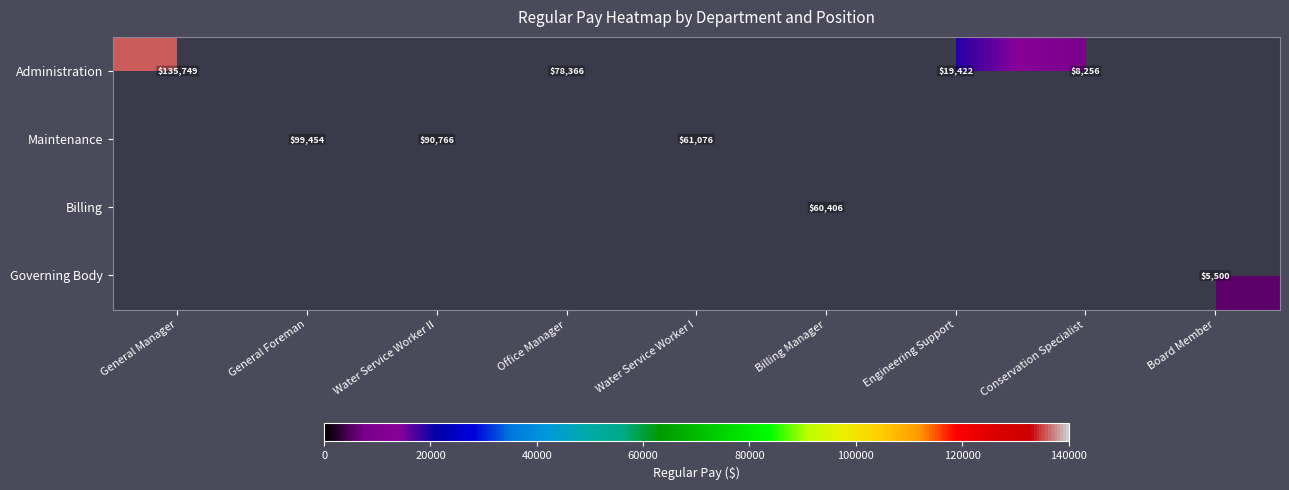

Which series has the widest spread of values?

Administration